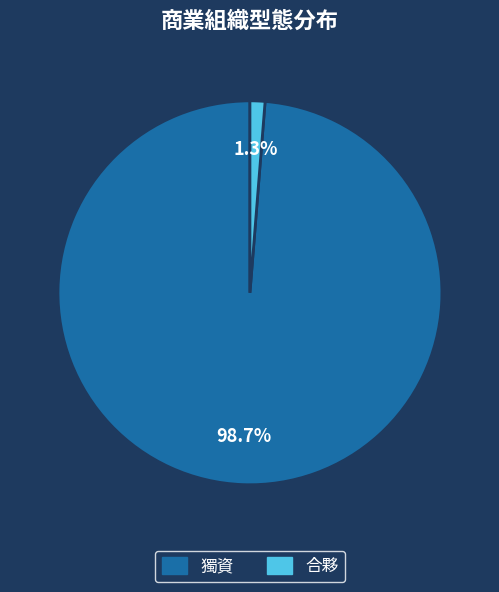

Does 獨資 represent more than half of the total?

Yes